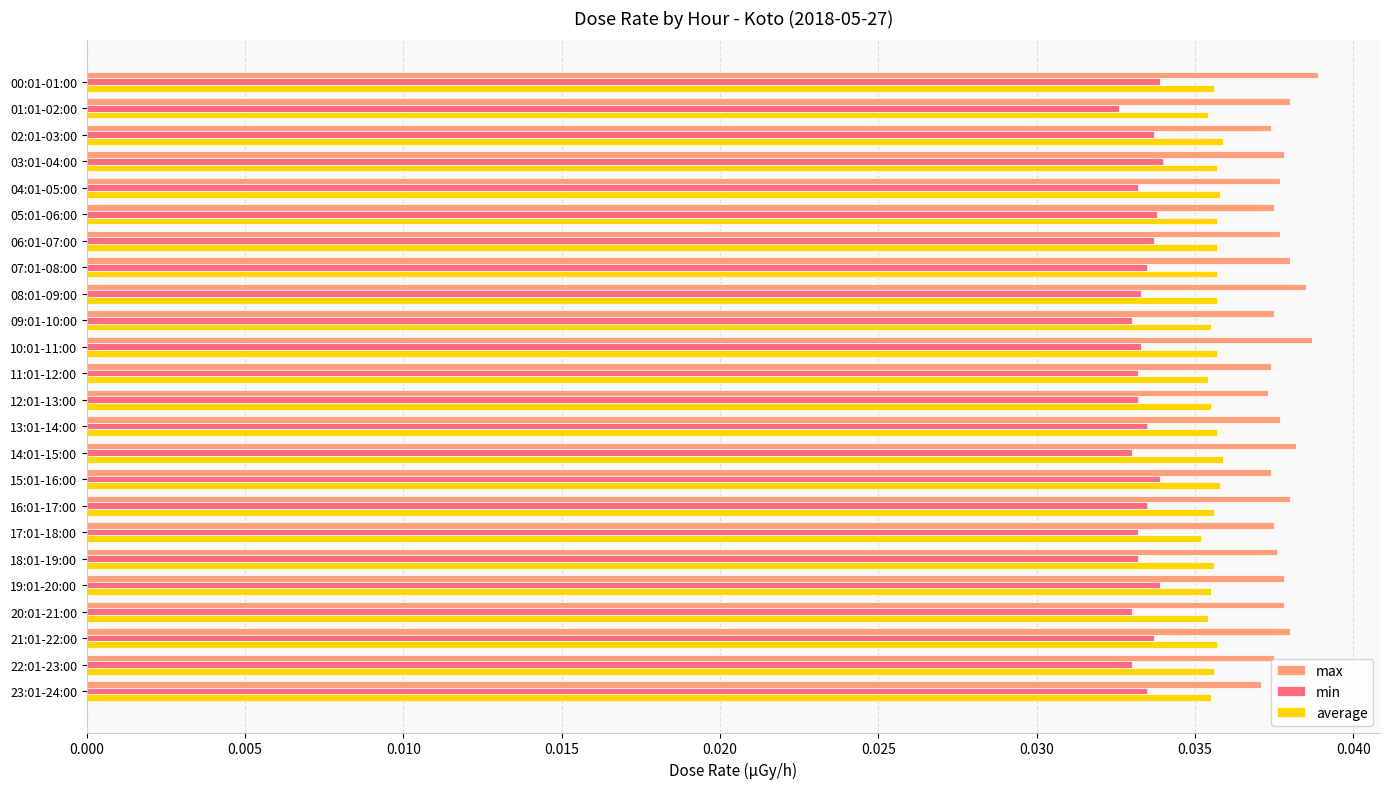

Which series has the largest total across all categories?

max